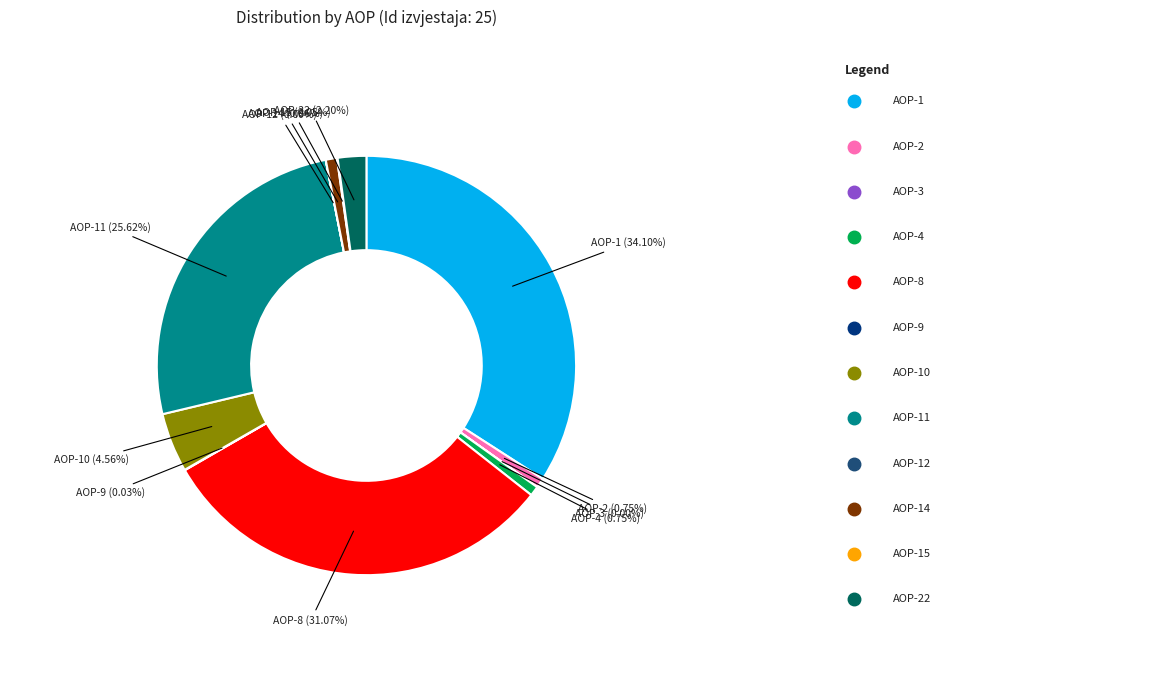

To the nearest percent, what is the difference between the largest and smallest slice percentages?

34%